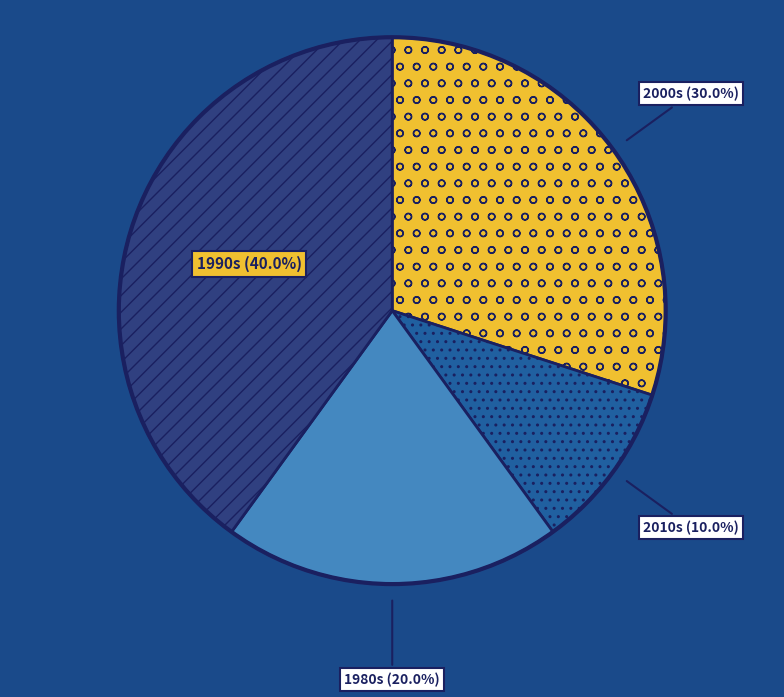

Between 1980s and 1990s, which is larger?

1990s